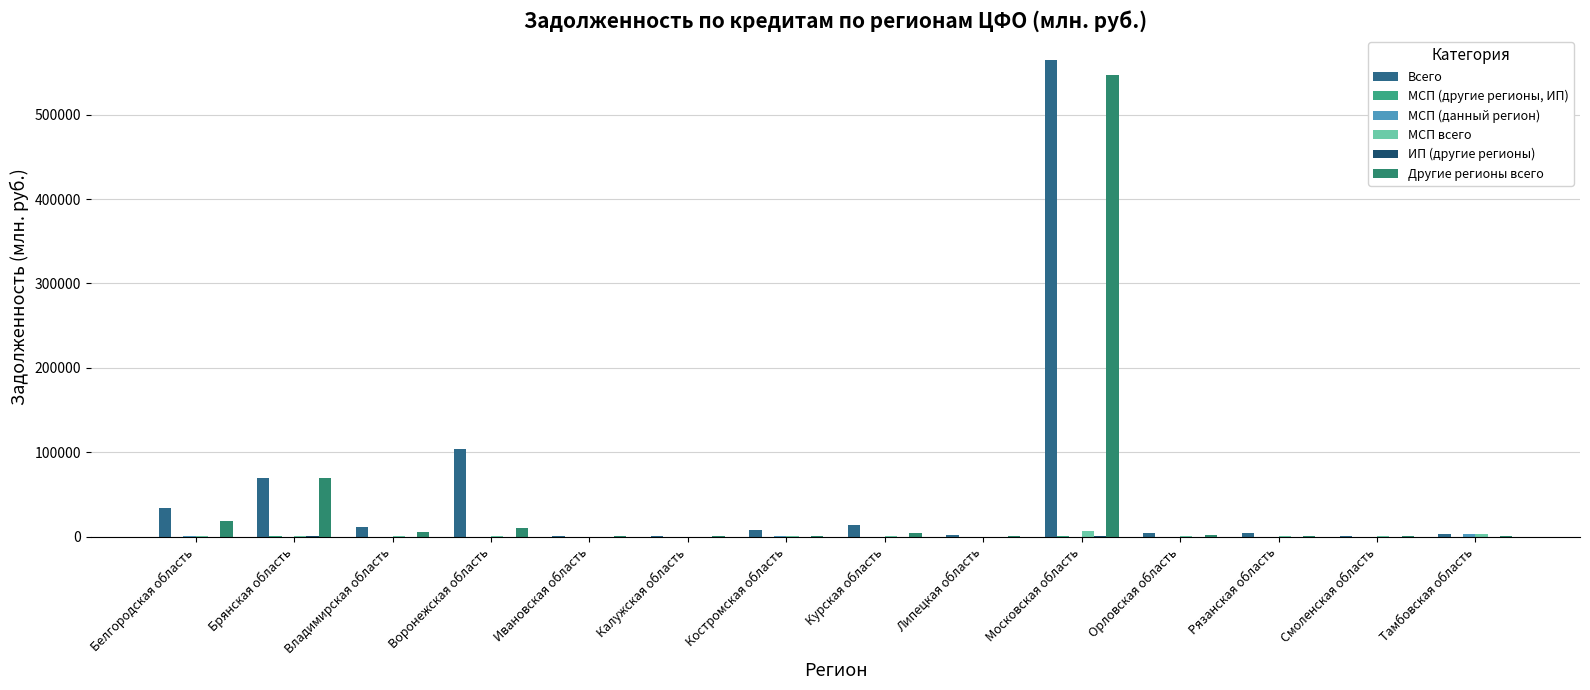

Which series has the largest total across all categories?

Всего